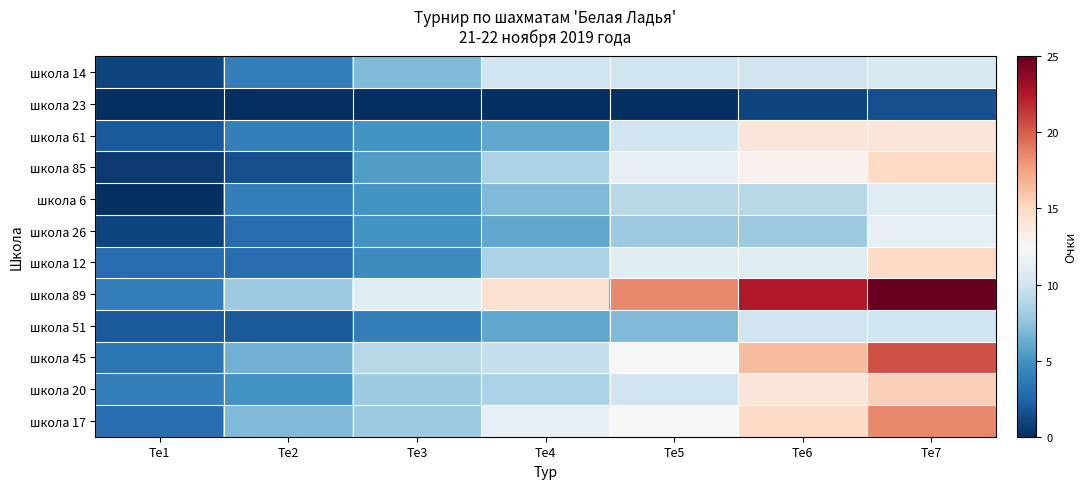

What is the difference between the highest and lowest values at Те6?

21.5